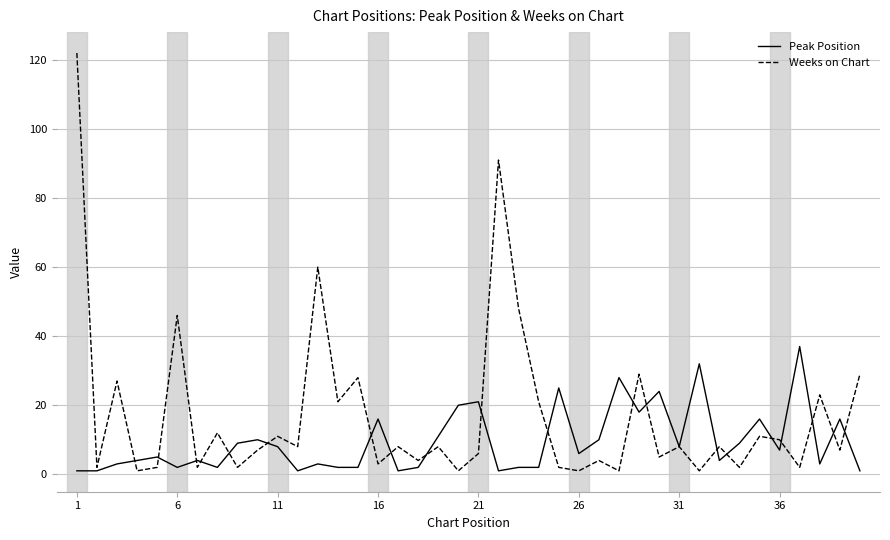

Which series has the largest total across all categories?

Weeks on Chart